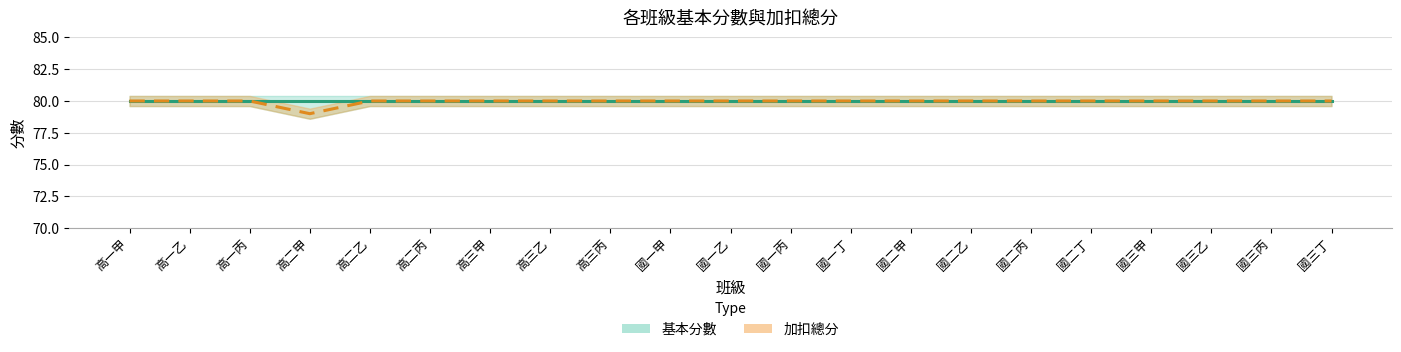

What is the value of the 7th point from the left?

80